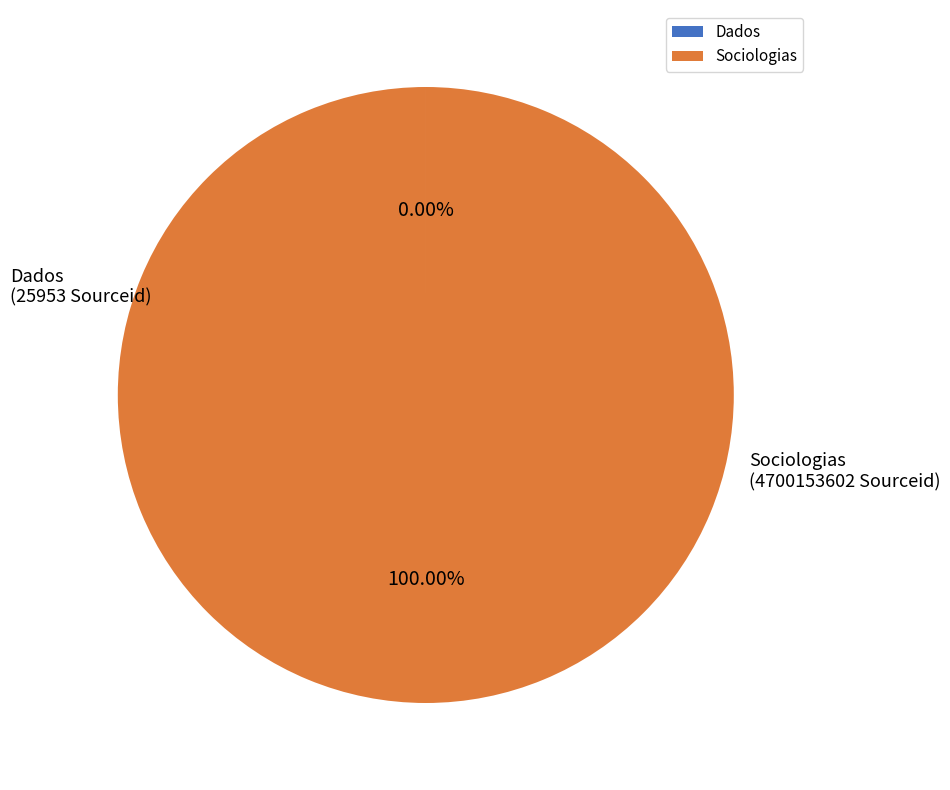

Which category accounts for the majority?

Sociologias